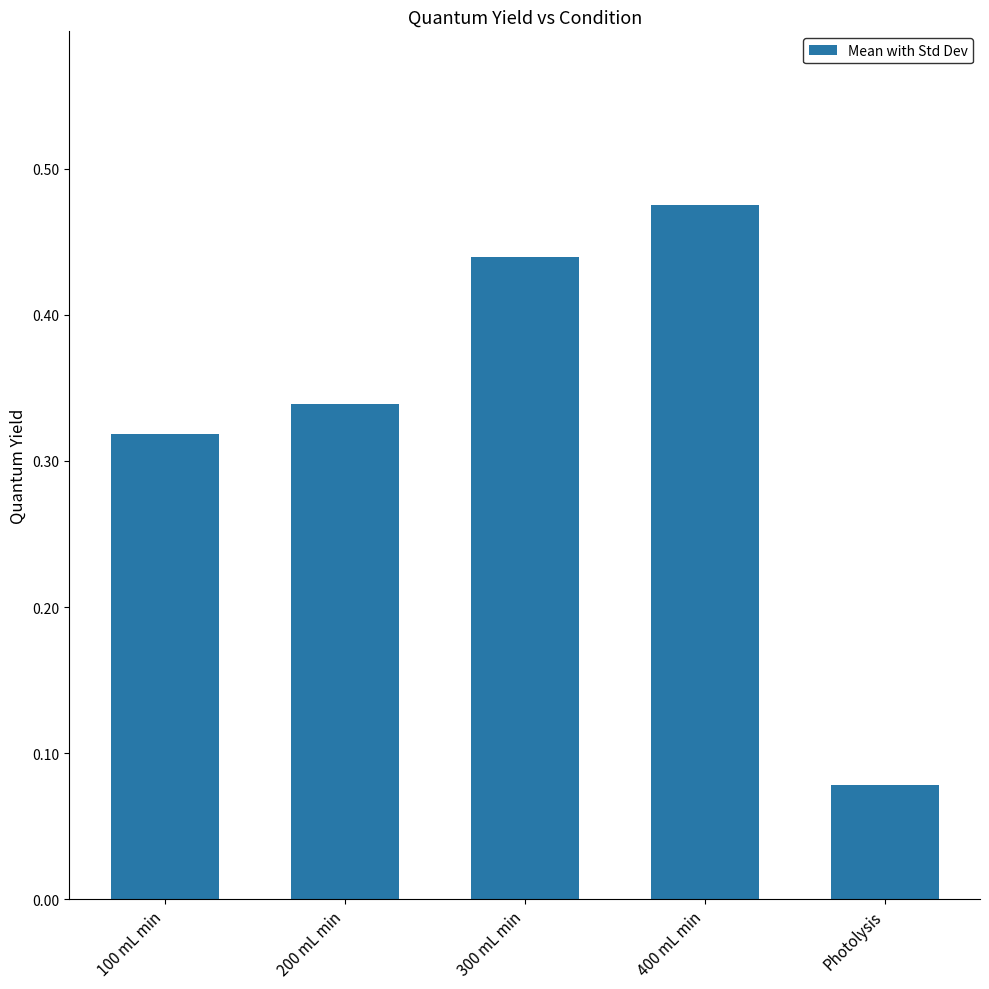

True or false: the data shows 0.1 at 100 mL min.

False